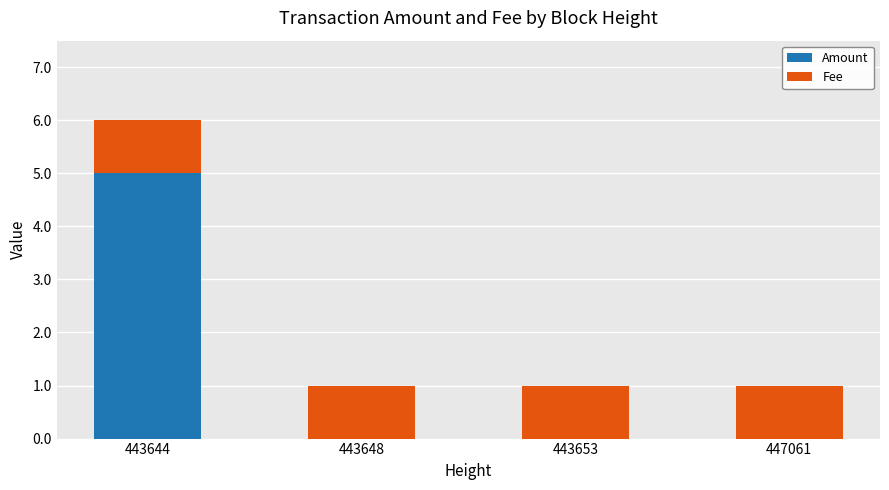

What is the highest value of the Amount series?

5